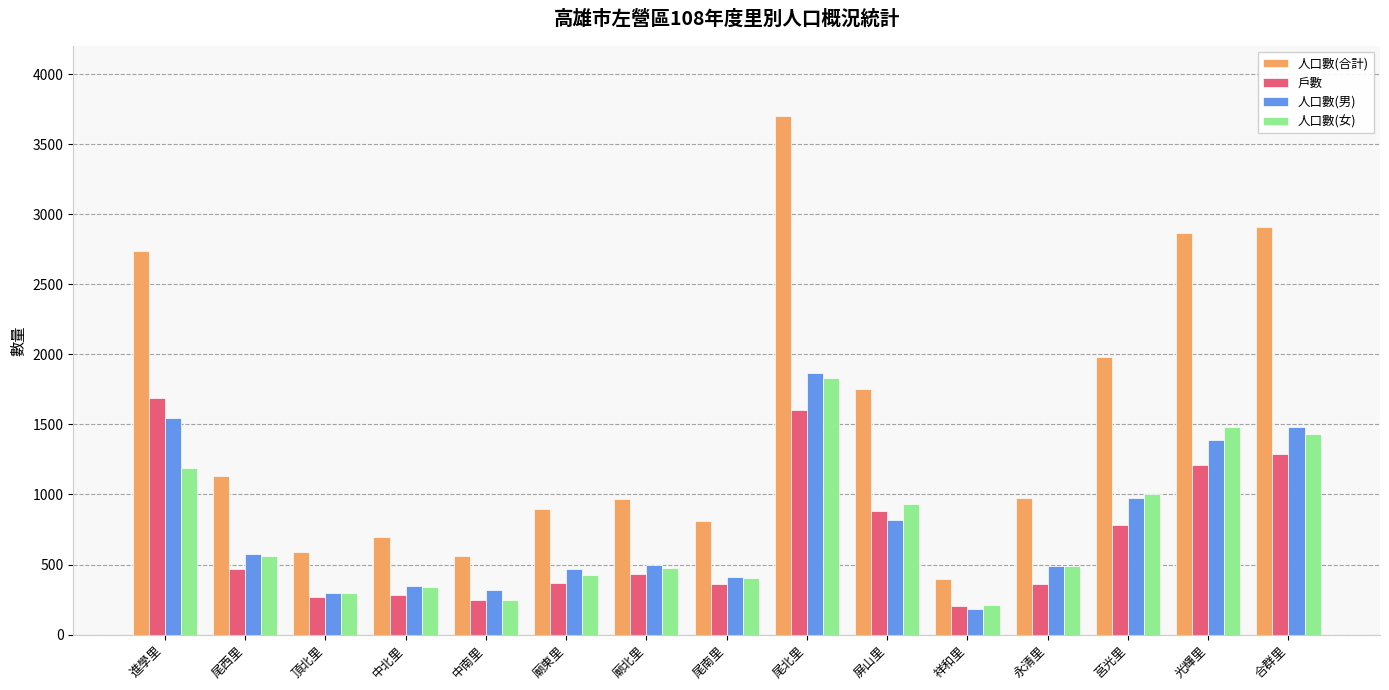

Which label corresponds to the largest value in the chart?

尾北里